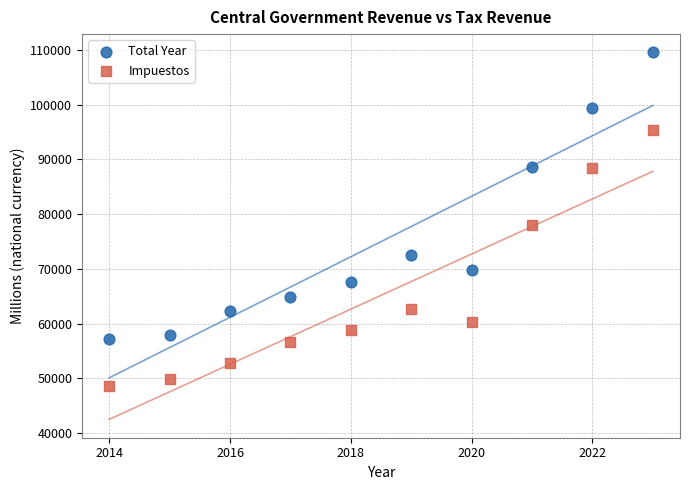

What is the X range (max minus min) for the scatter plot?

9.0